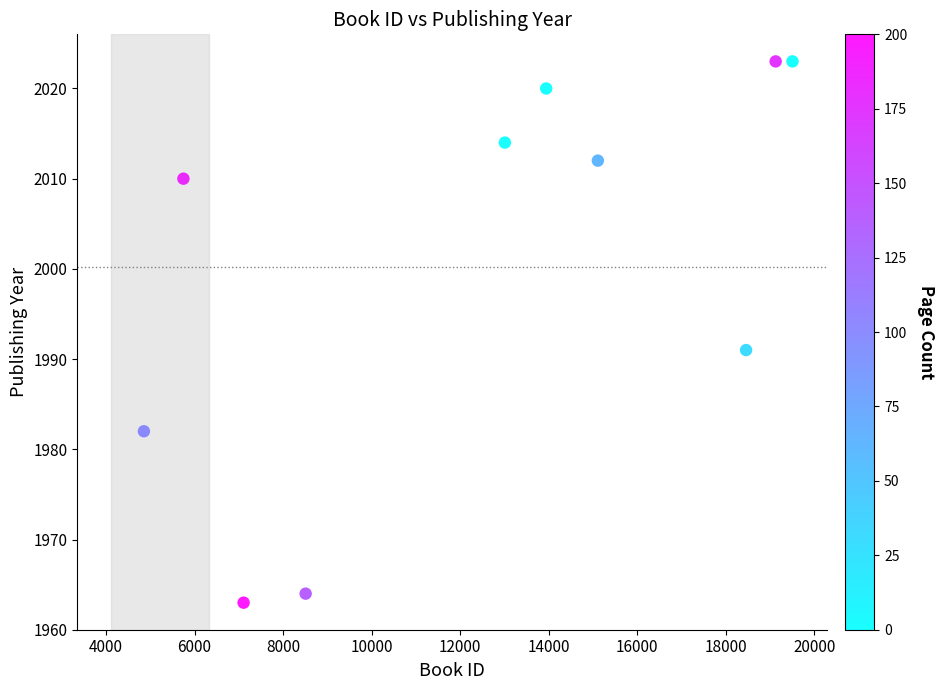

What Y value in the scatter plot is closest to 1993?

1991